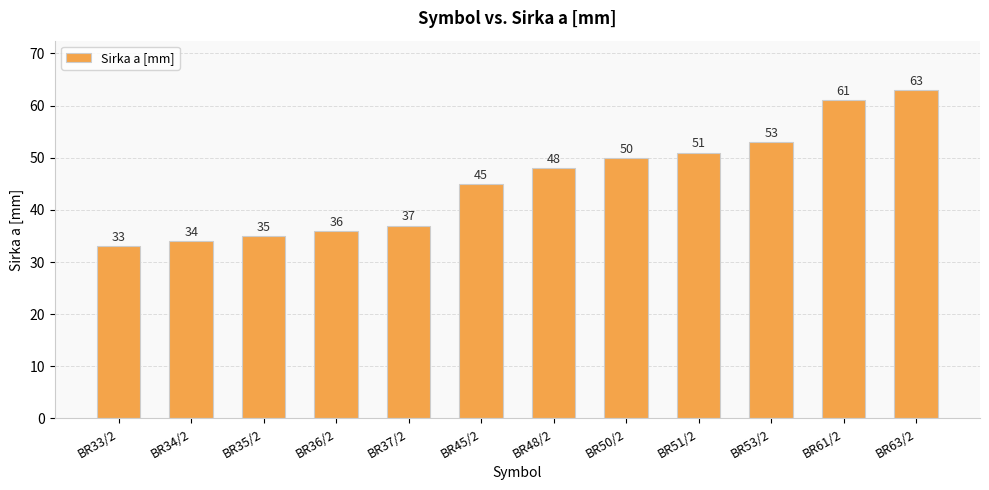

True or false: the data shows 28 at BR53/2.

False